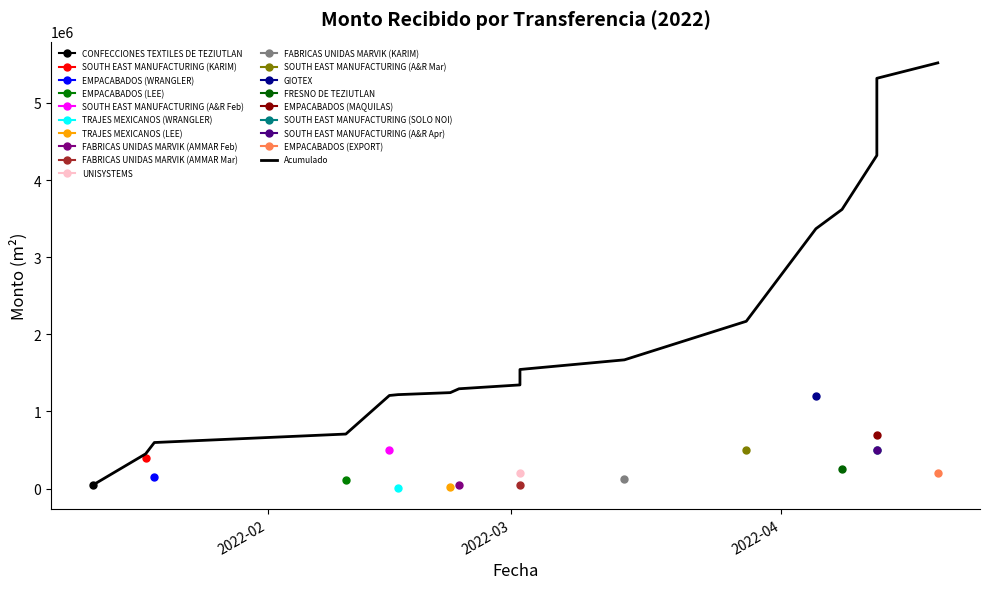

What is the sum of all values?

40457000